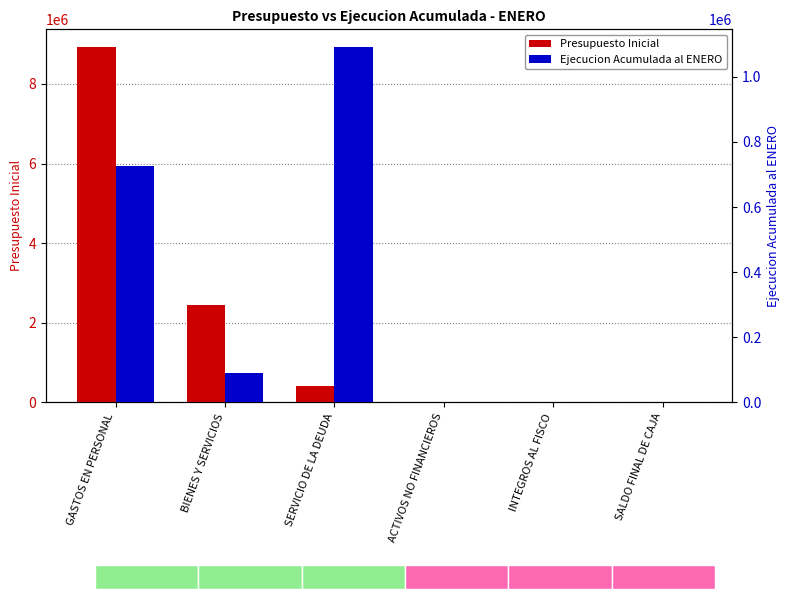

Where does the Presupuesto Inicial series first go above 421828?

GASTOS EN PERSONAL